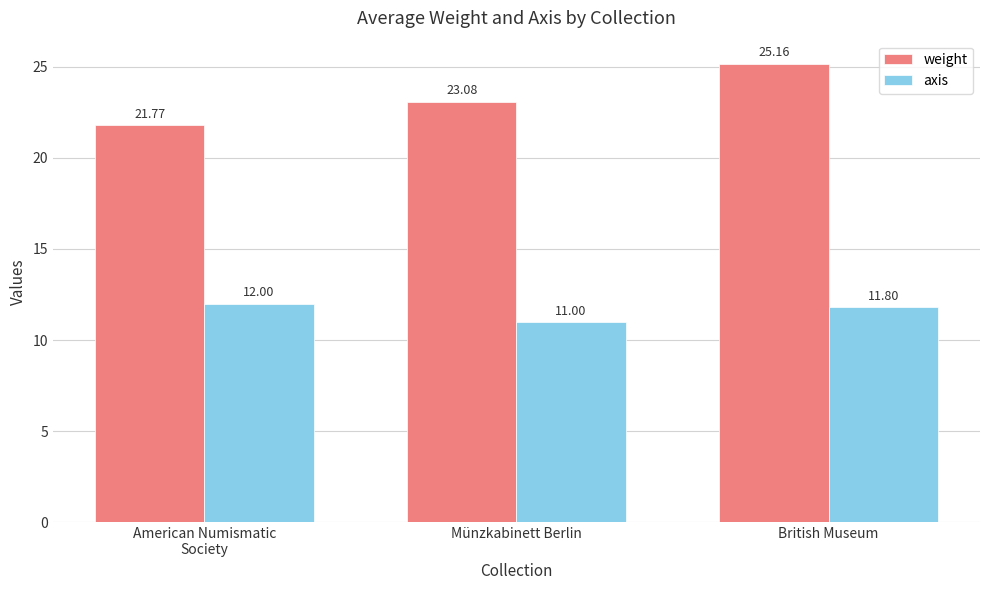

What is the difference between the highest and lowest values at Münzkabinett Berlin?

12.1